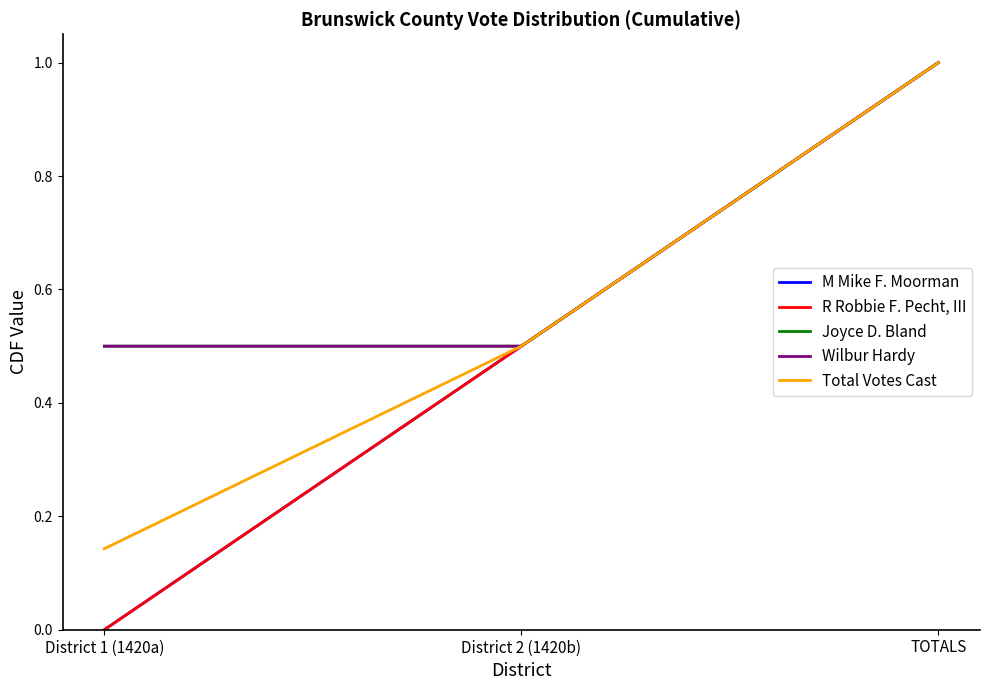

Rank the series by their maximum value, from lowest to highest.

M Mike F. Moorman, R Robbie F. Pecht, III, Joyce D. Bland, Wilbur Hardy, Total Votes Cast